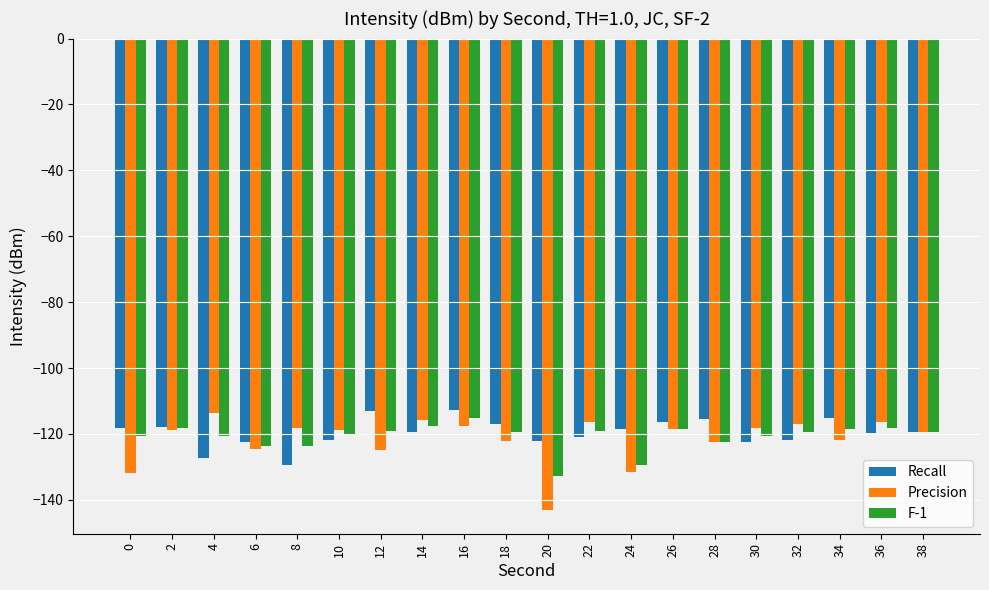

What is the difference between the Precision values at 18 and 34?

0.1